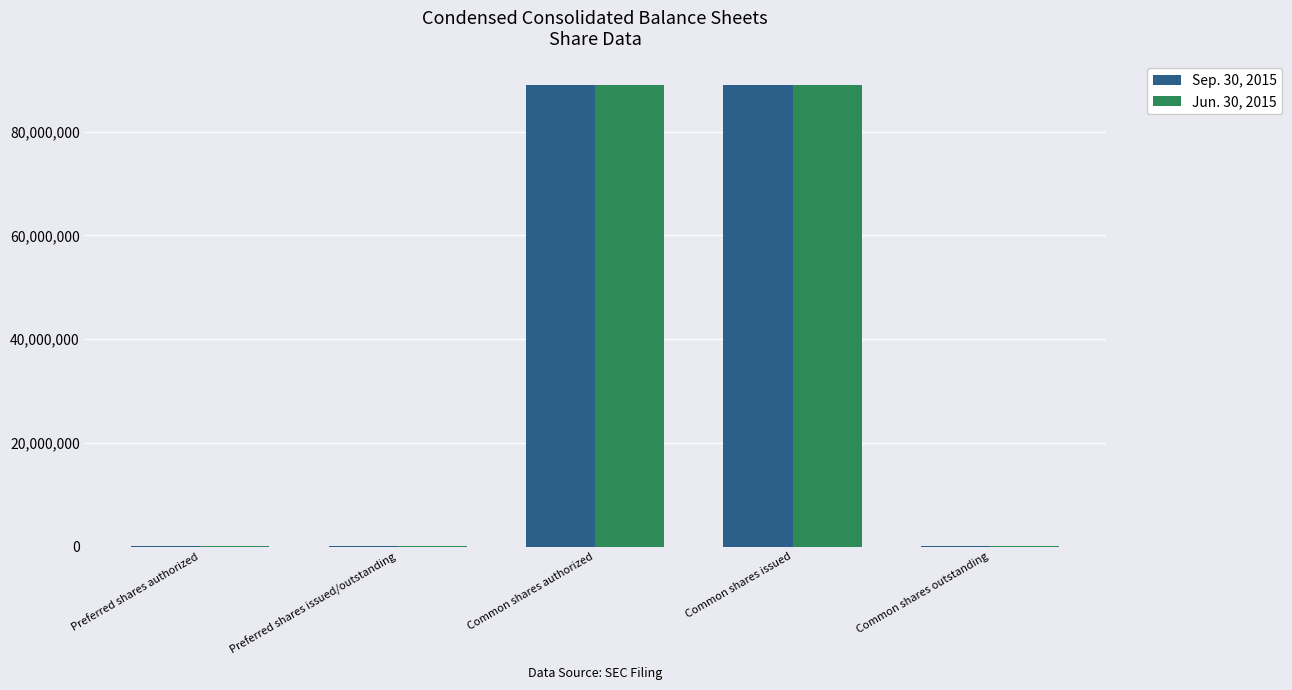

What is the maximum value shown in the chart?

89084777